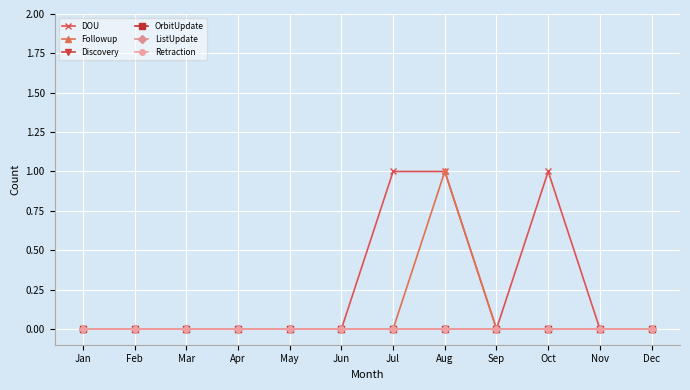

At Nov, list the series in order from smallest to largest.

DOU, Followup, Discovery, OrbitUpdate, ListUpdate, Retraction